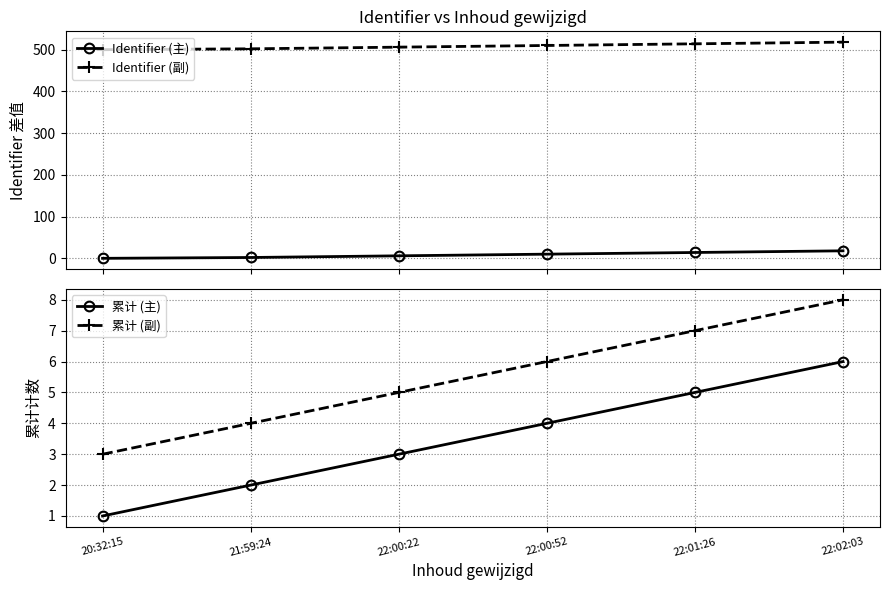

What is the sum of the Identifier (主) values at 22:00:52 and 22:02:03?

28